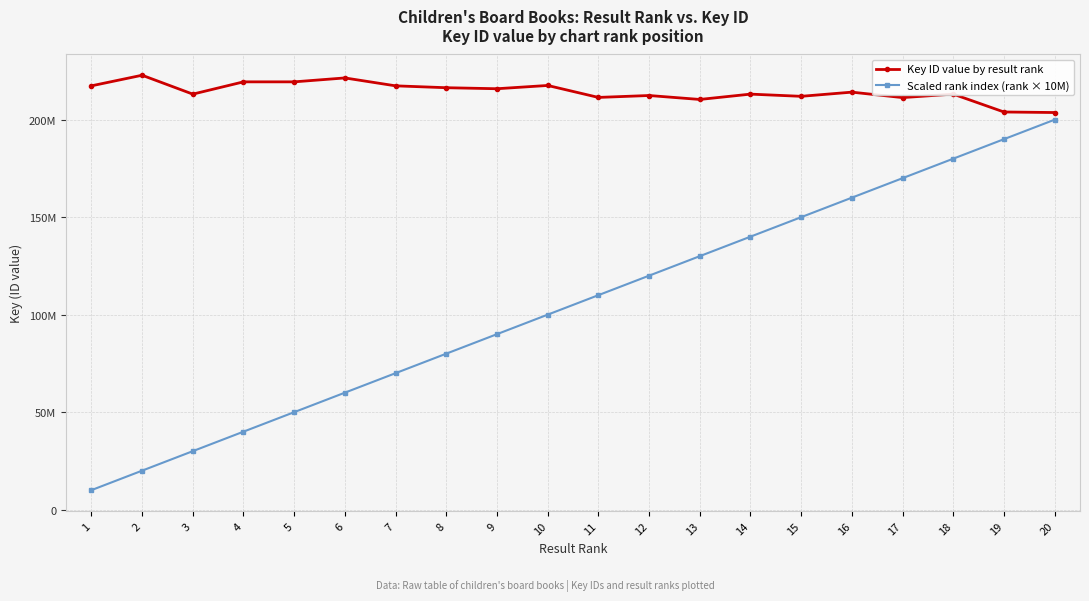

True or false: Key ID value by result rank and Scaled rank index (rank × 10M) cross at least once.

False